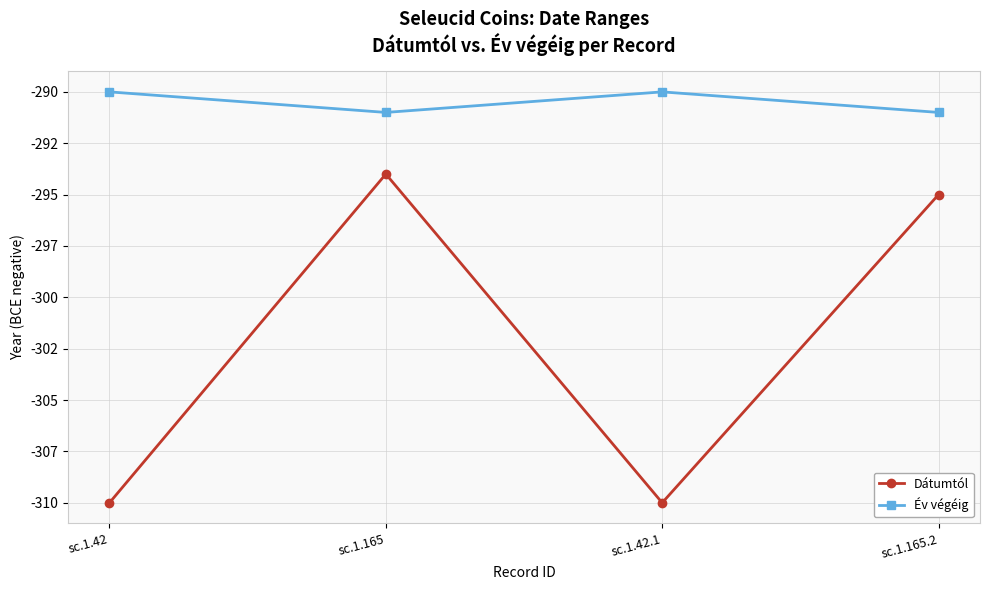

What is the value of the Év végéig point at the 1st from the left?

-290